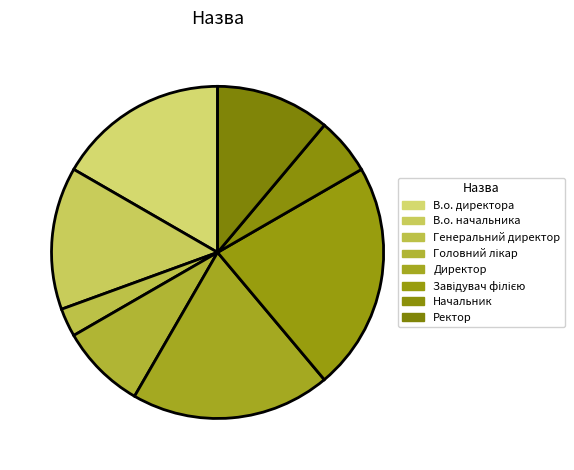

How many slices are in this pie chart?

8